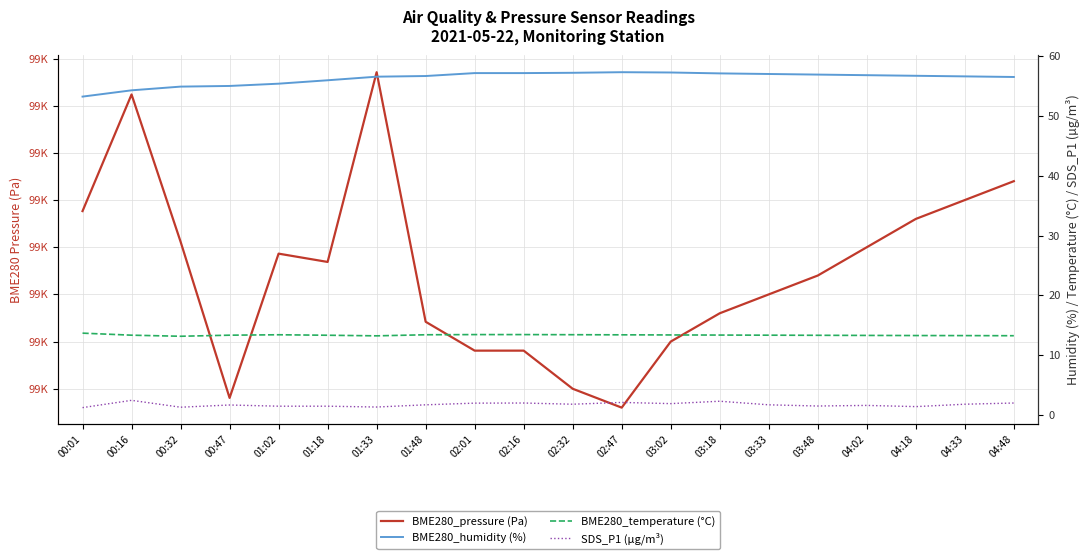

What is the difference between the maximum and second lowest values in the BME280_humidity (%) series?

3.0